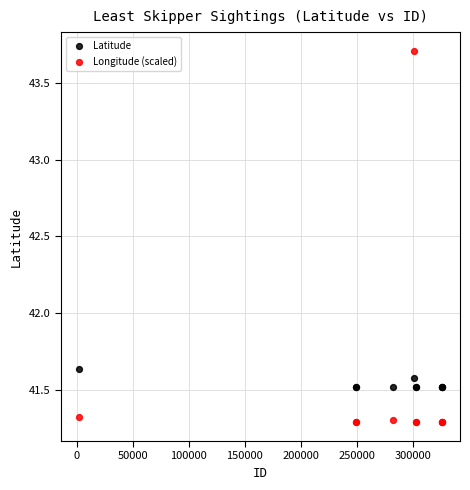

Which series reaches the maximum Y coordinate?

Longitude (scaled)